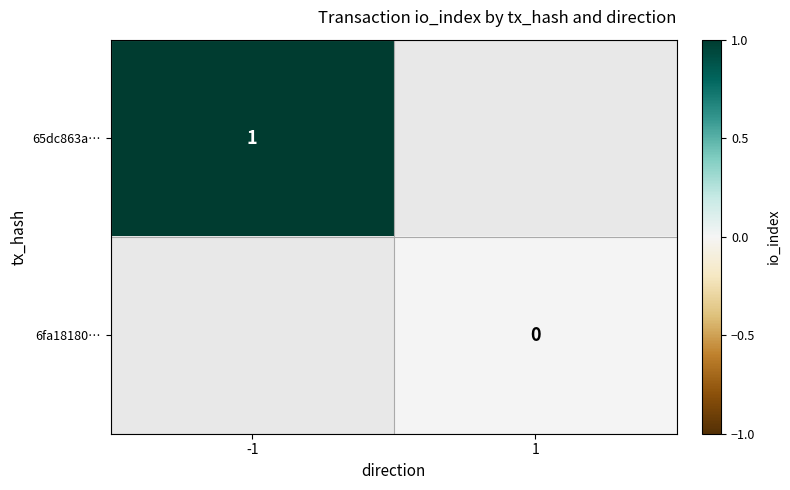

The 65dc863a… series shows 1 at -1. True or false?

True